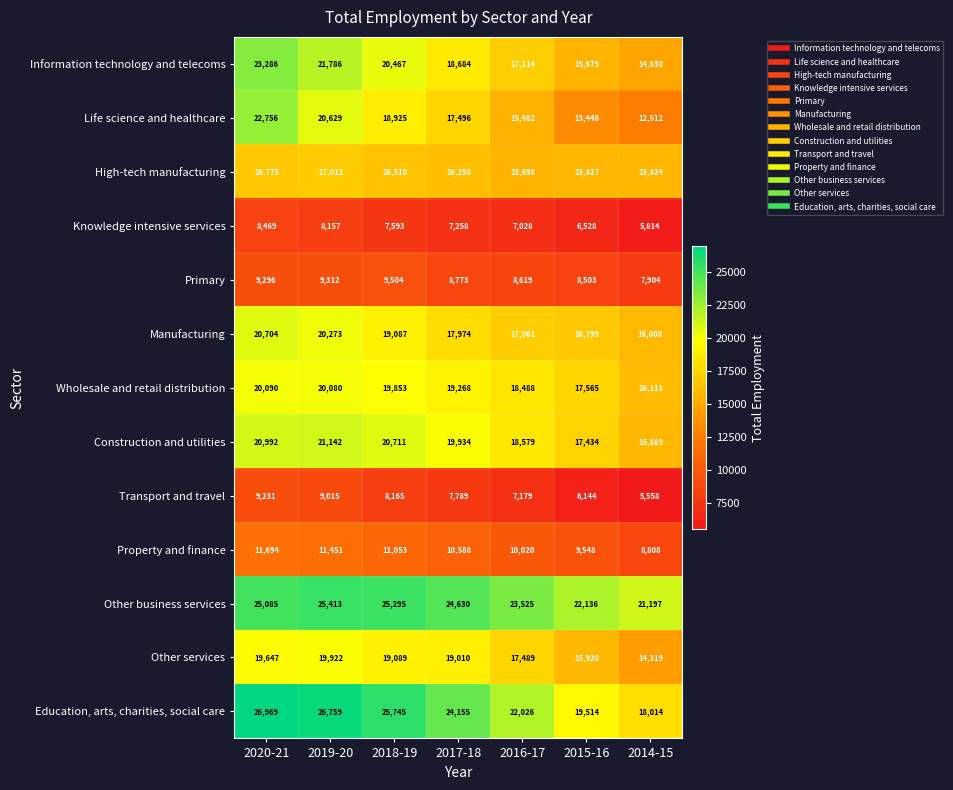

Which series changed the most between 2016-17 and 2015-16?

Education, arts, charities, social care